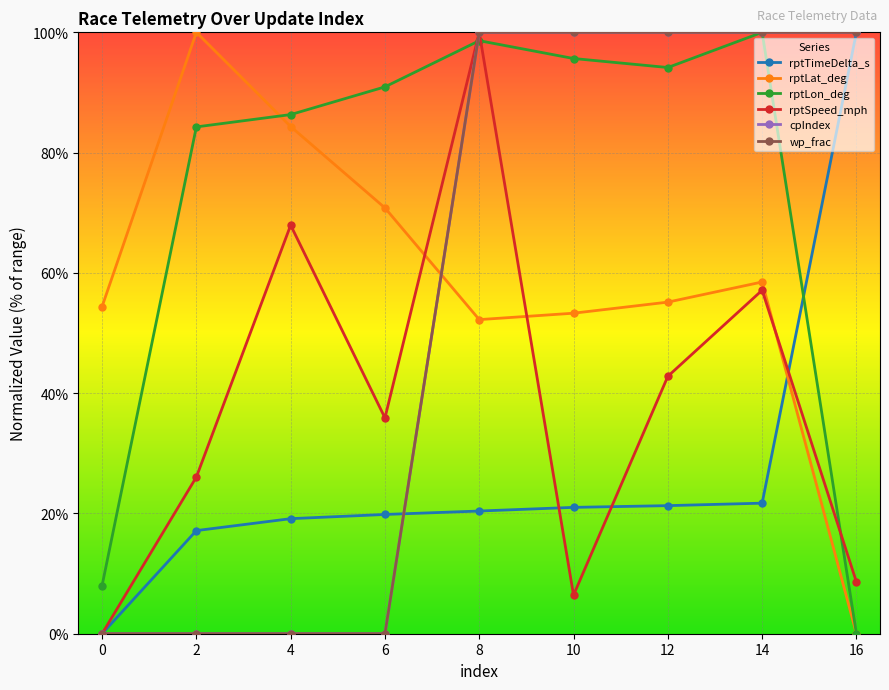

Does the chart have visible grid lines?

Yes